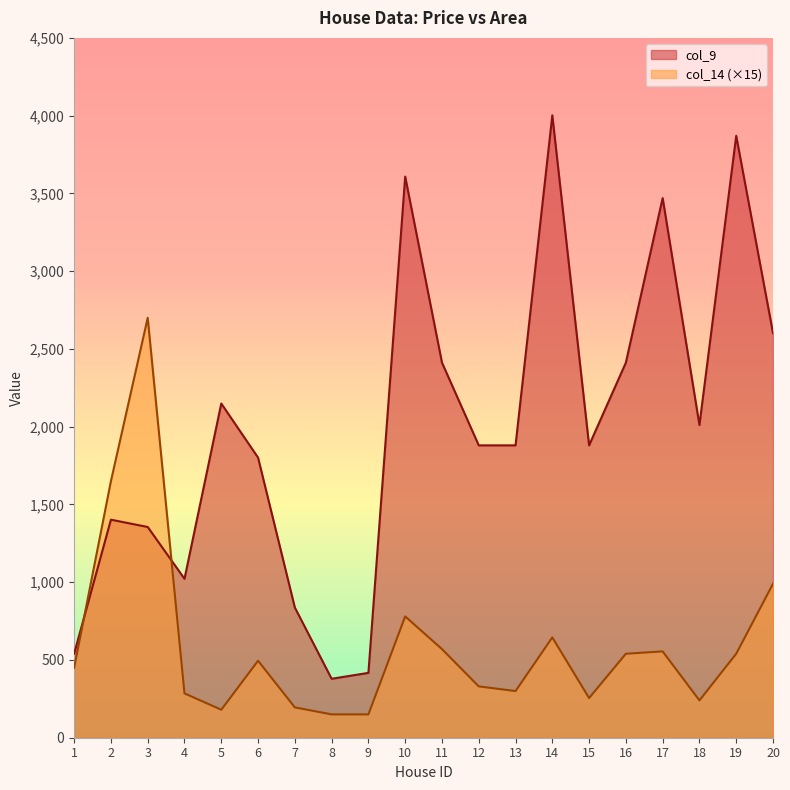

Which series has the widest spread of values?

col_9